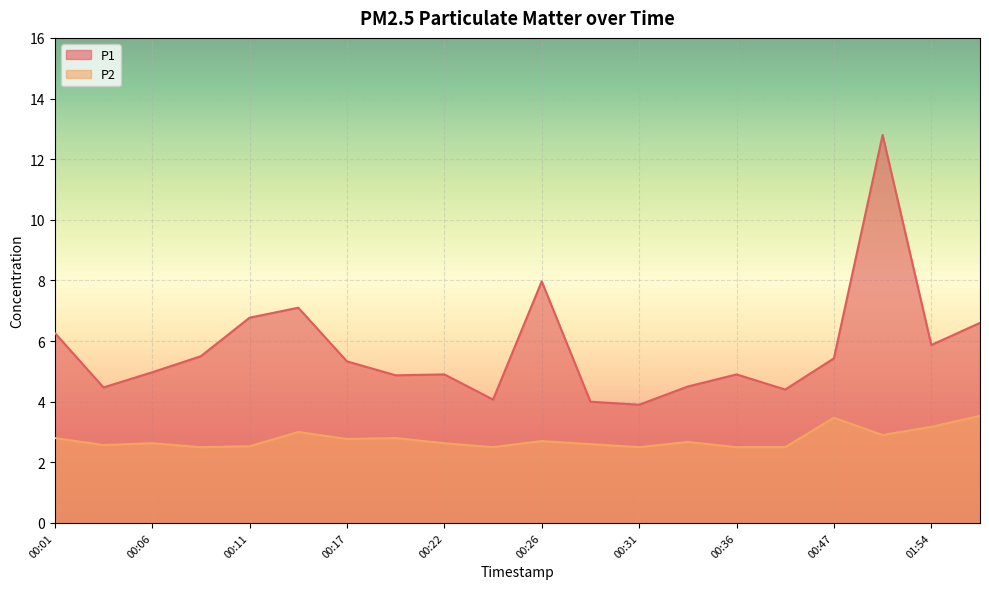

What is the approximate value of P1 at 00:14?

7.1